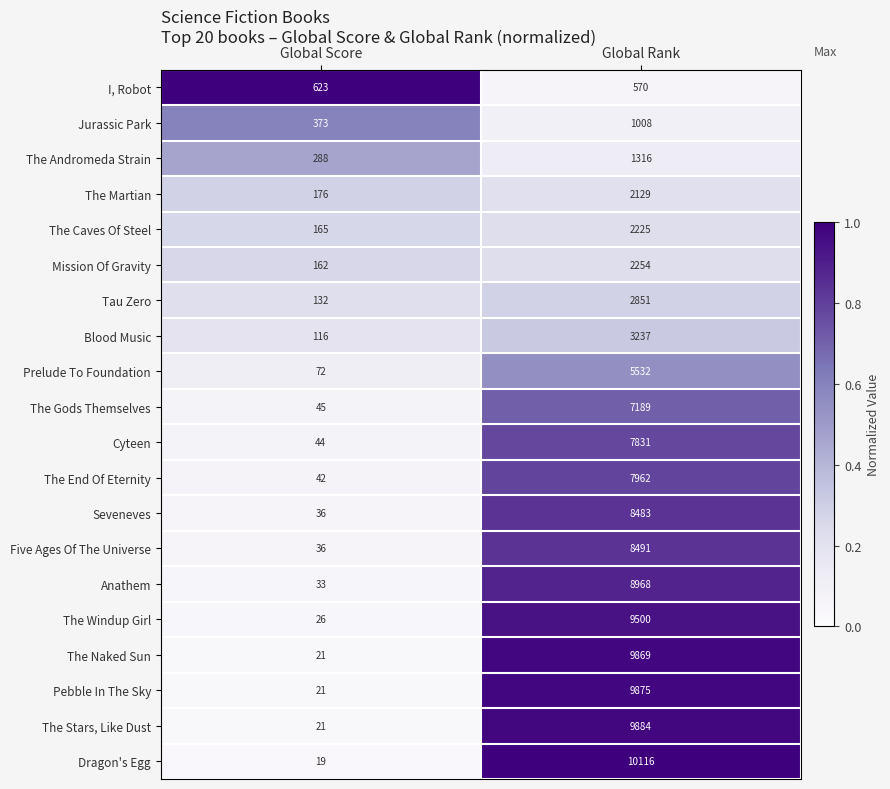

What is the lowest value of the The Caves Of Steel series?

165